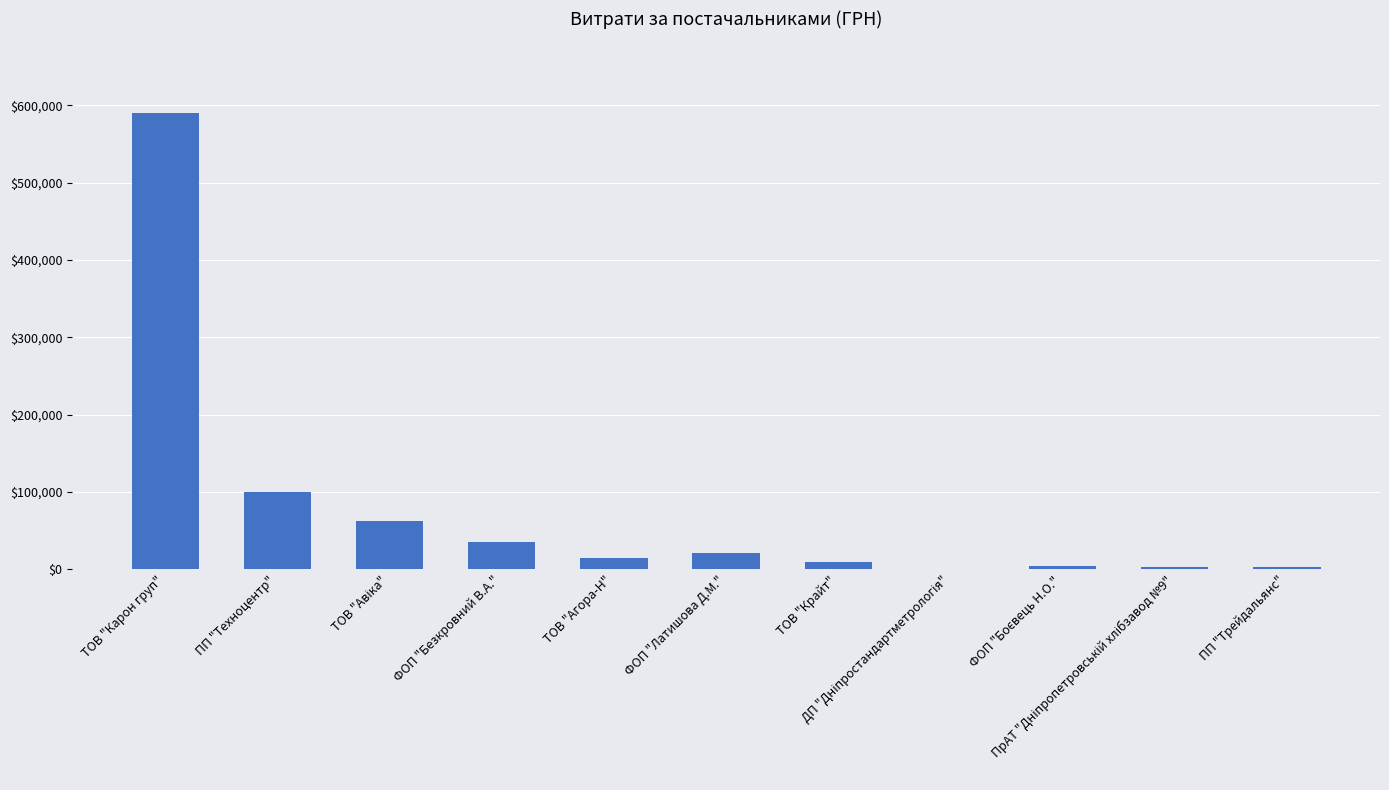

Reading left to right, list all the values displayed in this chart.

590329.2	99900.0	62957.0	35796.0	14534.0	20656.0	9885.0	1105.4	4510.0	2944.0	2541.0